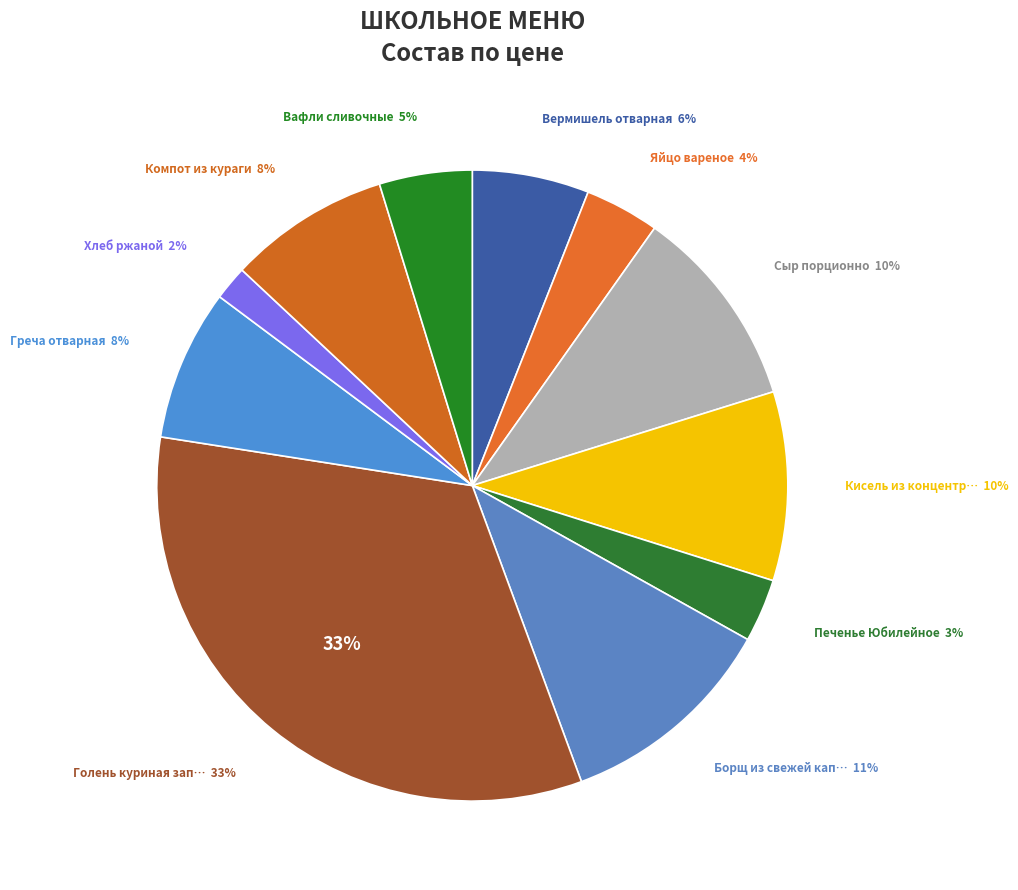

How many segments does this pie chart have?

11